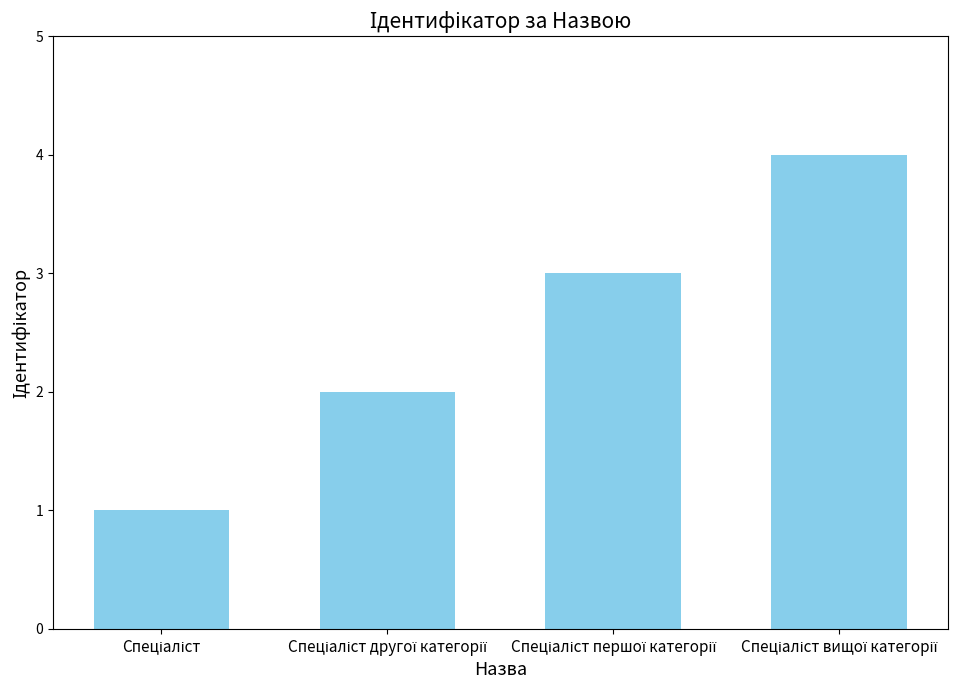

What is the difference between the maximum and minimum values?

3